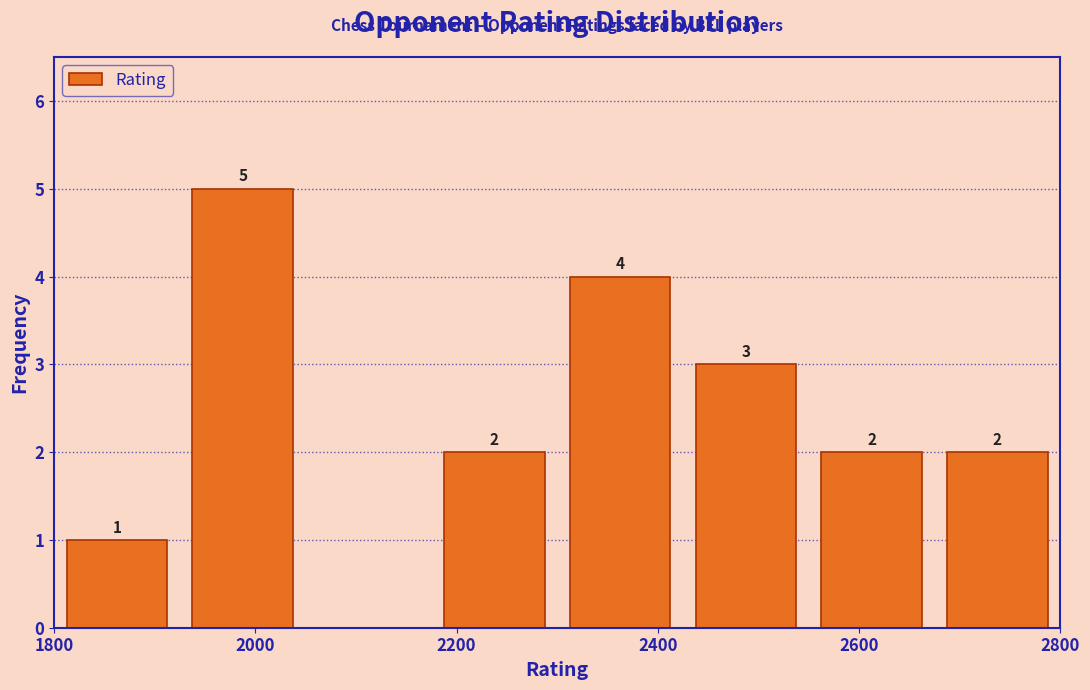

Over which range of the x-axis is the bar tallest?

1925 to 2050